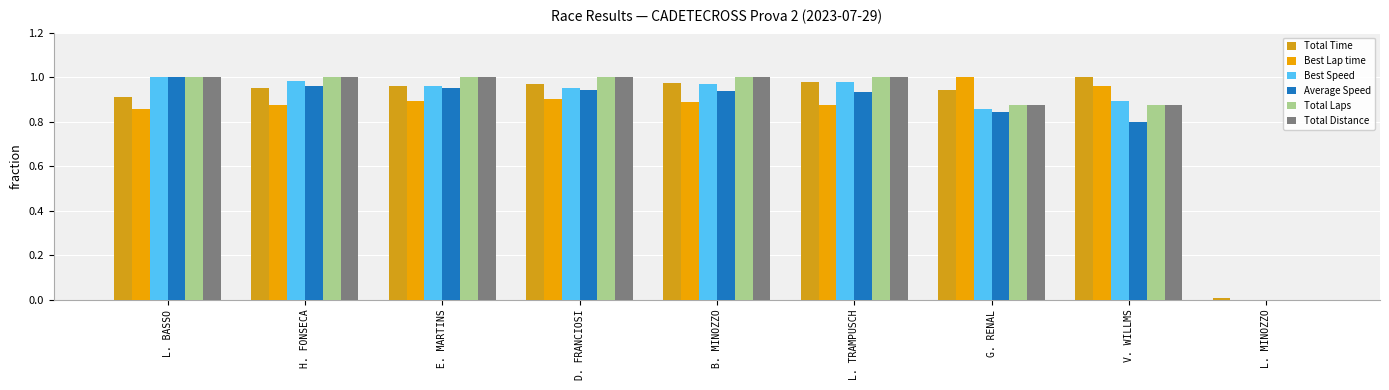

List the labels in order of Total Time value, largest first.

V. WILLMS, L. TRAMPUSCH, B. MINOZZO, D. FRANCIOSI, E. MARTINS, H. FONSECA, G. RENAL, L. BASSO, L. MINOZZO